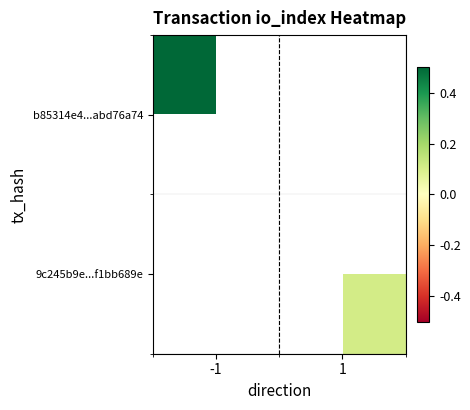

List the series in order of their peak value, highest first.

b85314e4...abd76a74, 9c245b9e...f1bb689e